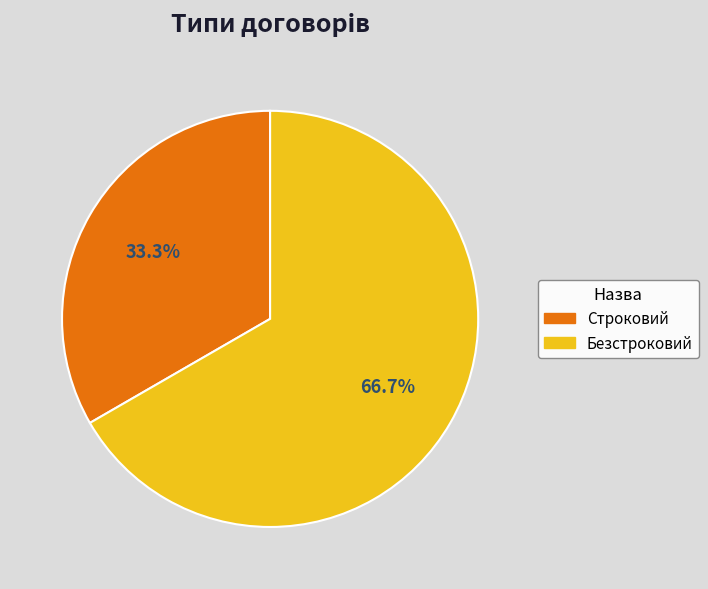

Is it true that Строковий is 33% of the pie?

True